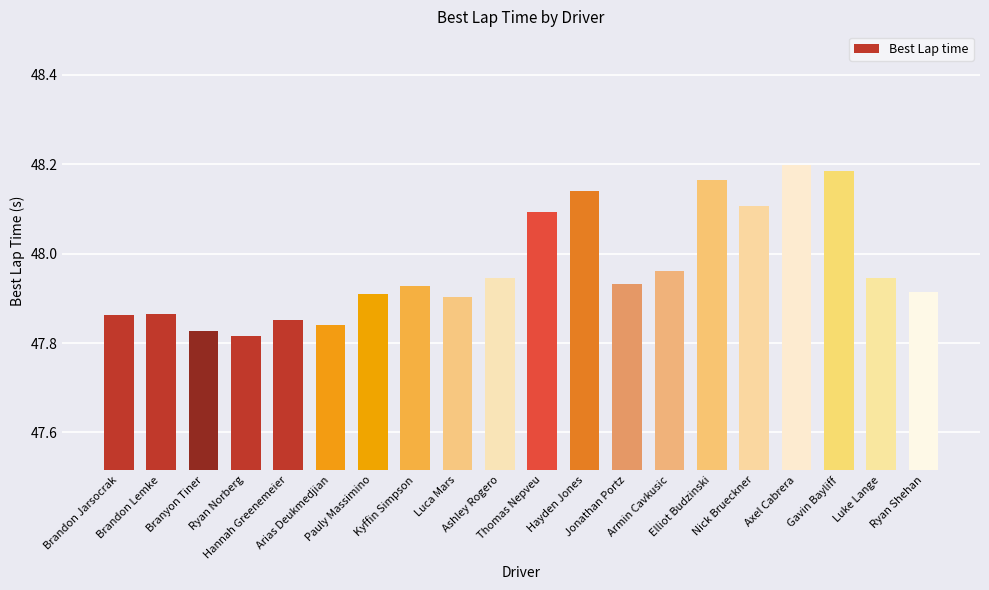

Count the number of data series in this chart.

1